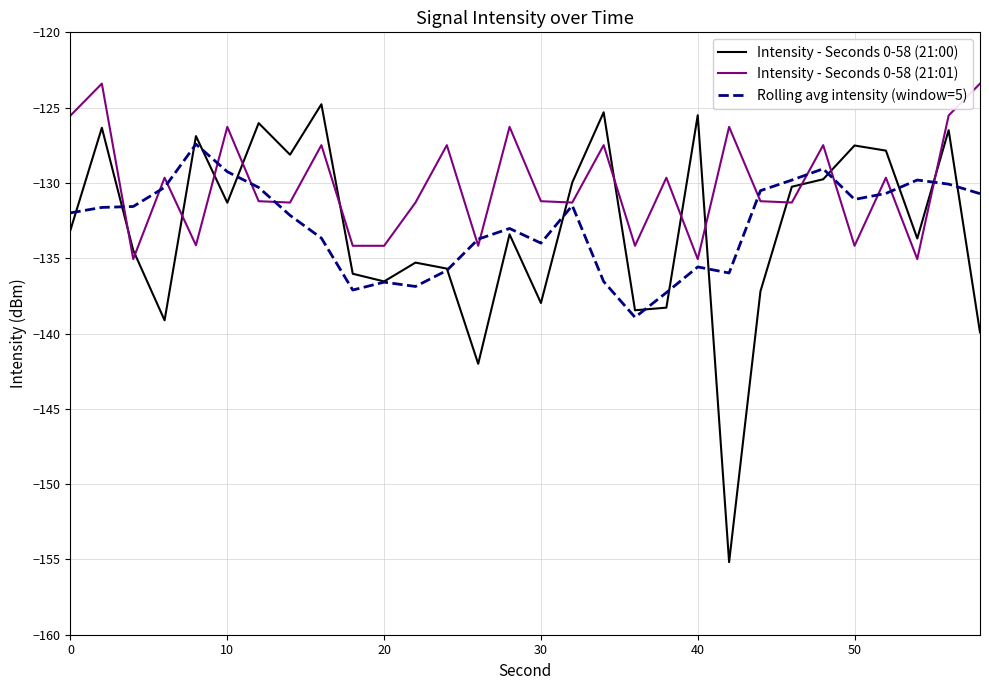

What is the smallest value displayed?

-155.2